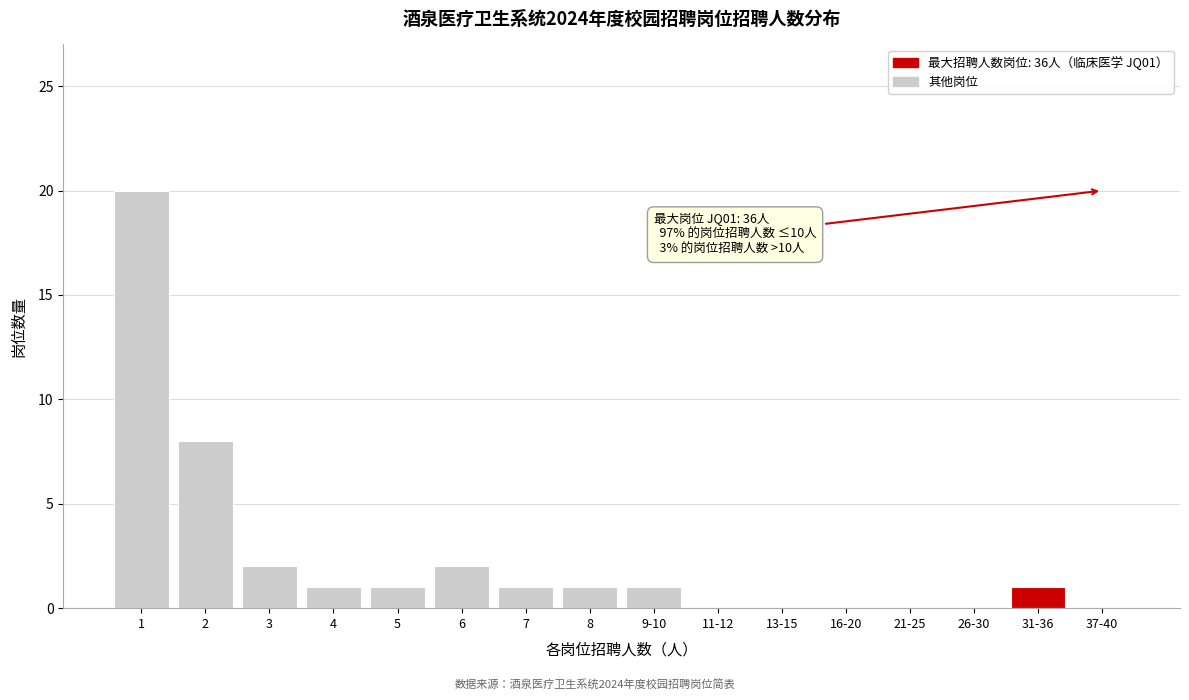

Reading left to right, what are all the values shown in this chart?

1=20	2=8	3=2	4=1	5=1	6=2	7=1	8=1	9-10=1	11-12=0	13-15=0	16-20=0	21-25=0	26-30=0	31-36=1	37-40=0